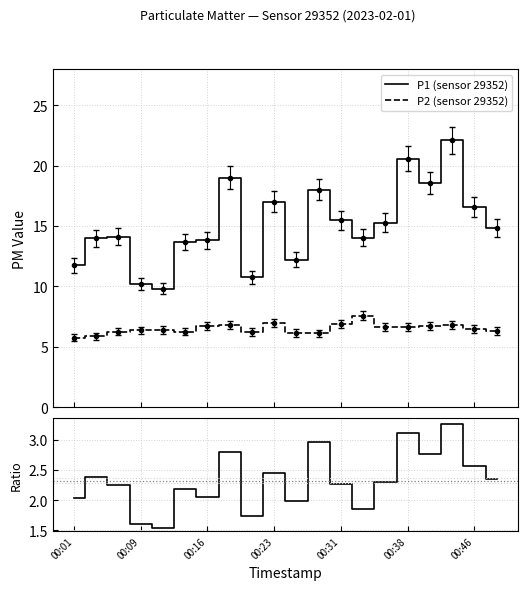

True or false: P2 (PM2.5) has a value of 6.8 at 00:31.

True